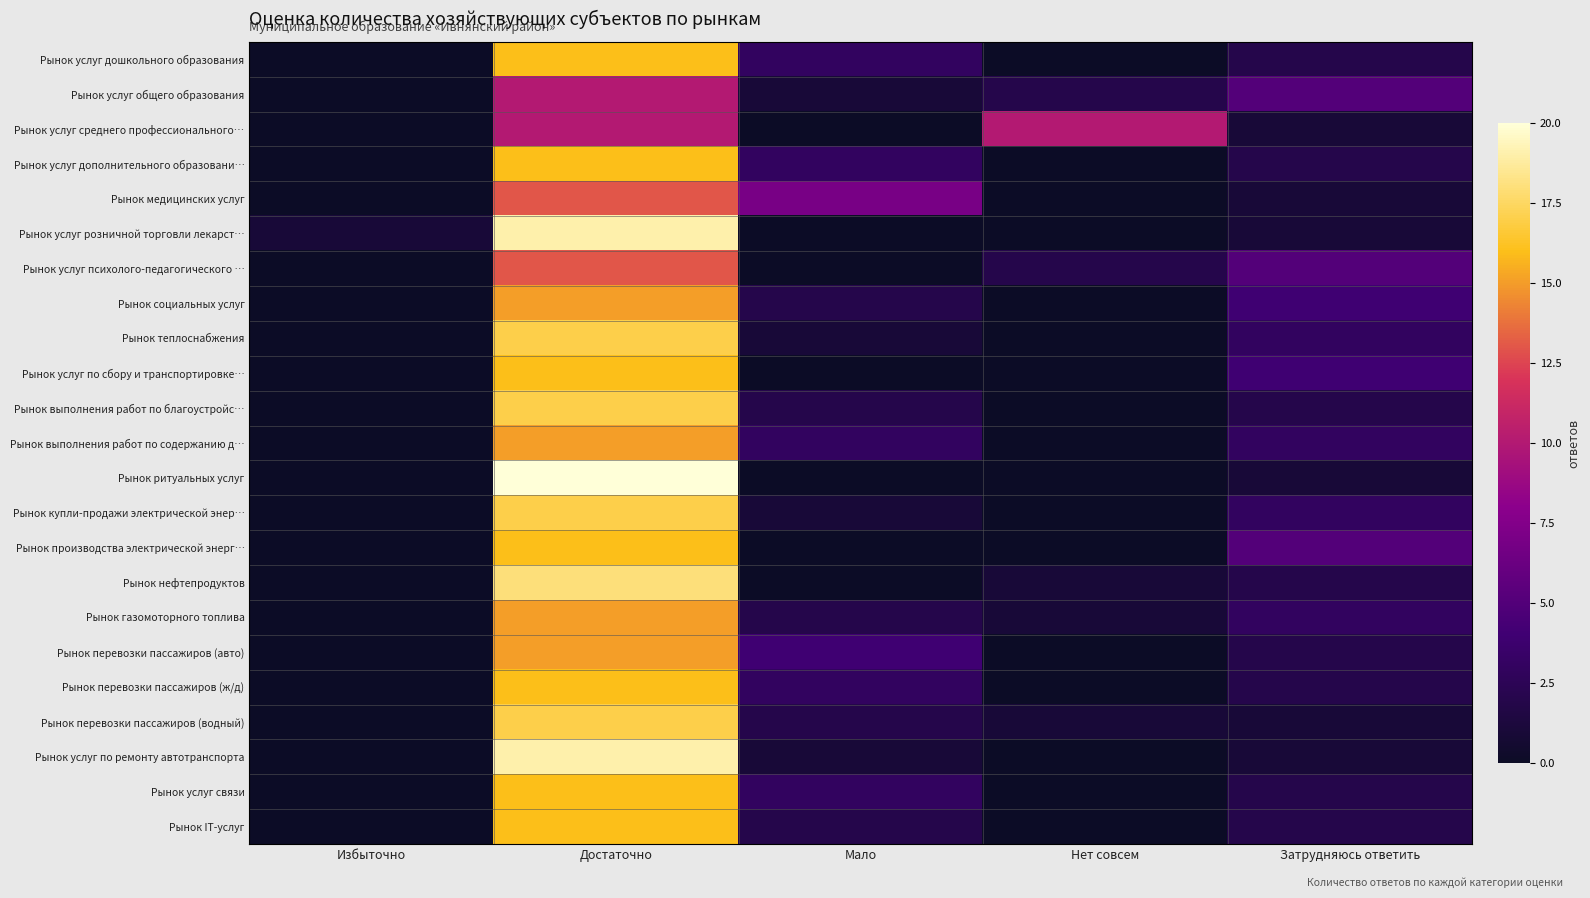

Which has a higher value, Затрудняюсь ответить or Достаточно?

Достаточно